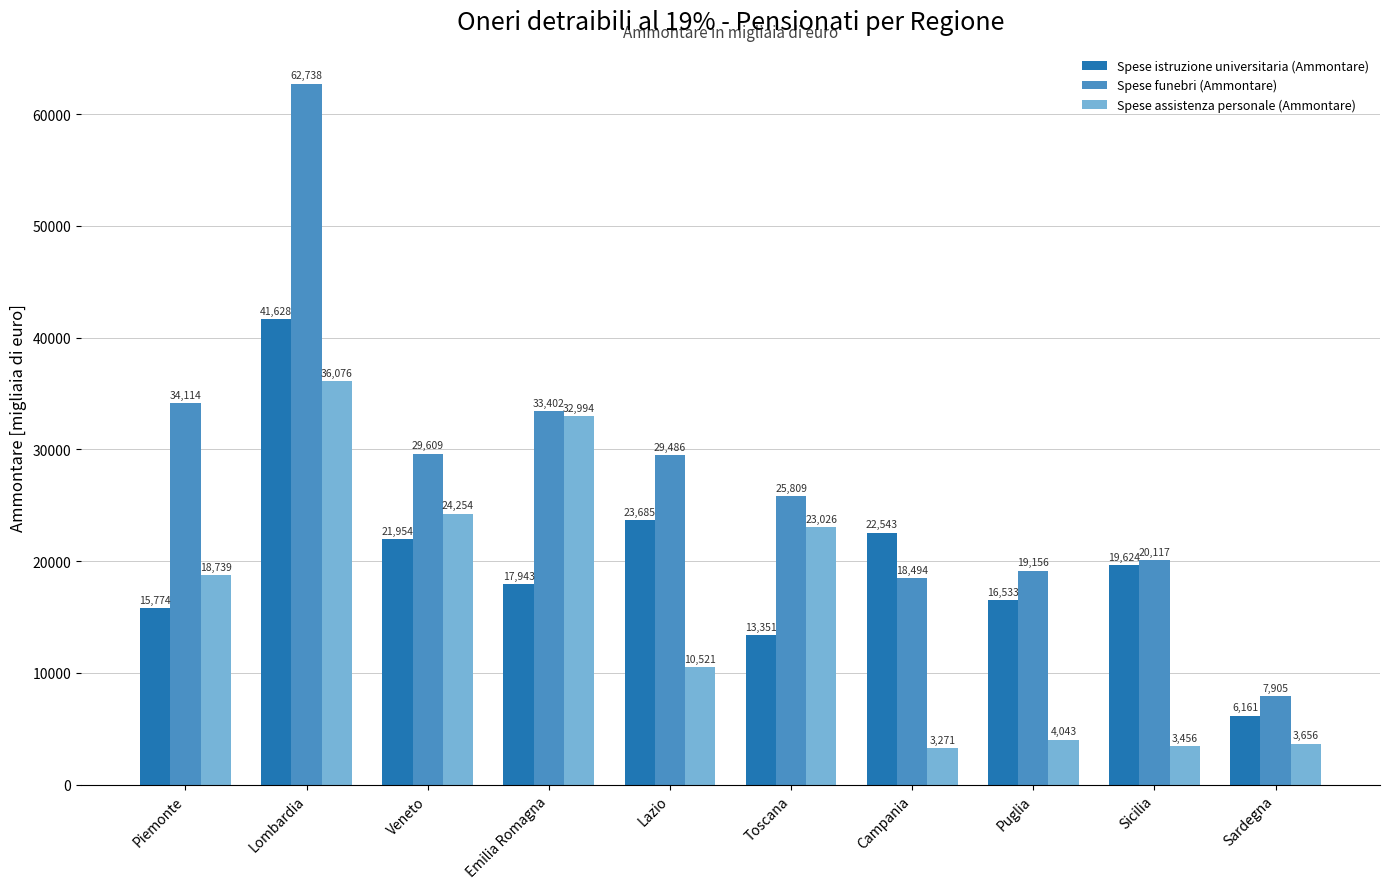

At which label does Spese assistenza personale (Ammontare) reach its peak?

Lombardia